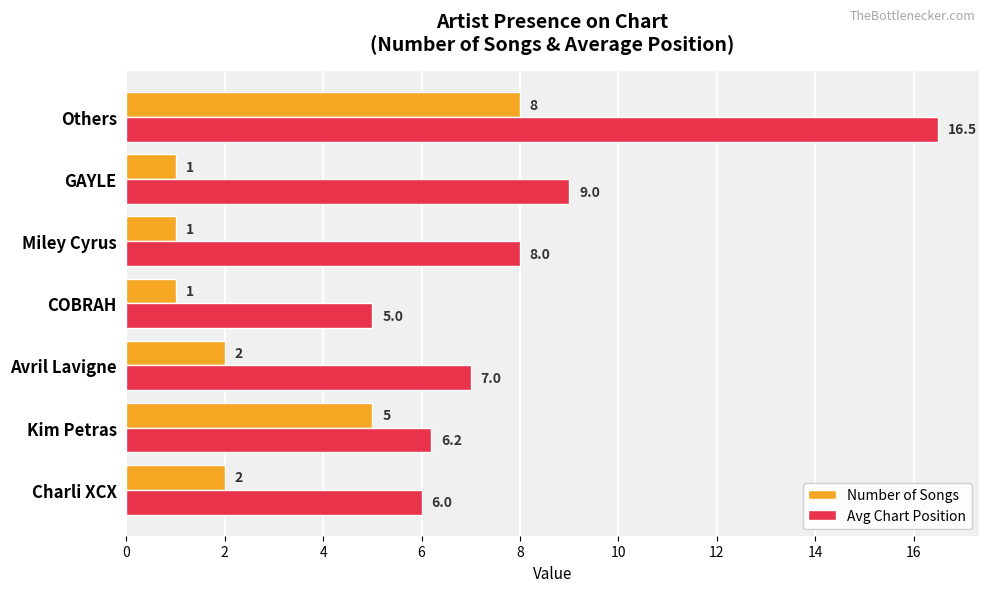

Which series has the largest range (max minus min)?

Avg Chart Position